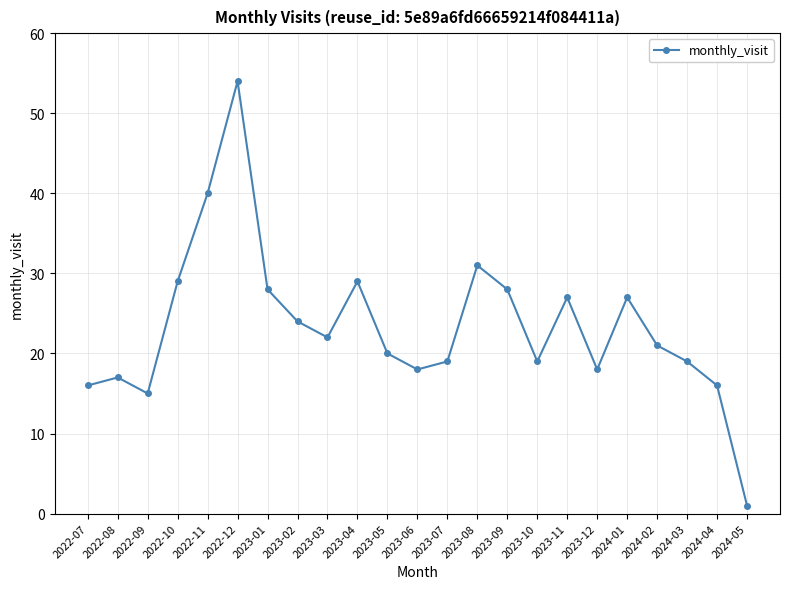

How many points are higher than both their immediate neighbors (excluding endpoints)?

6